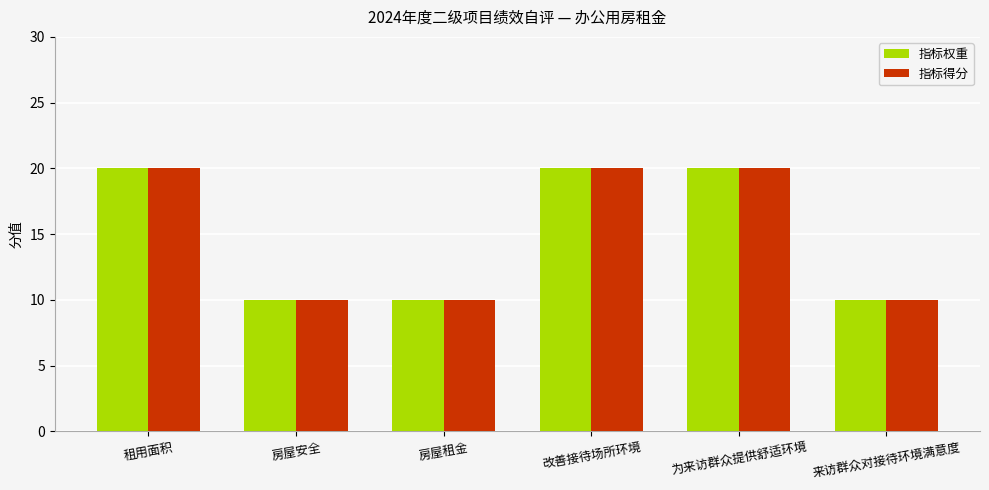

At how many categories does at least one series exceed 16?

3